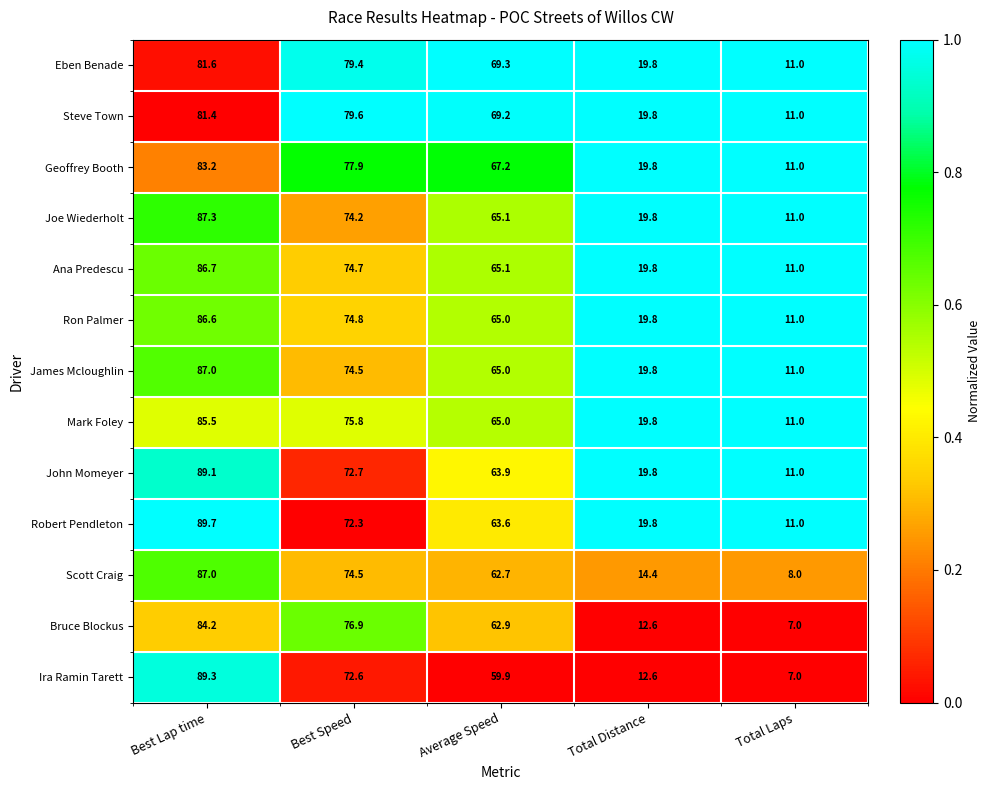

What is the greatest value displayed?

89.7